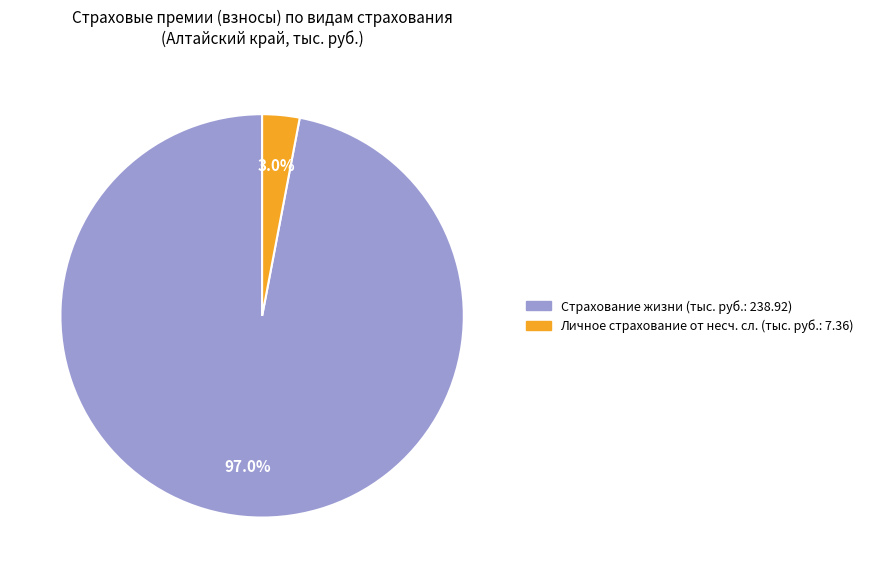

To the nearest percent, what is the average slice percentage?

50%